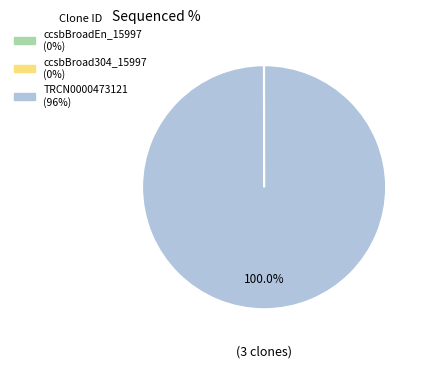

Is there any slice that represents more than half of the pie?

Yes